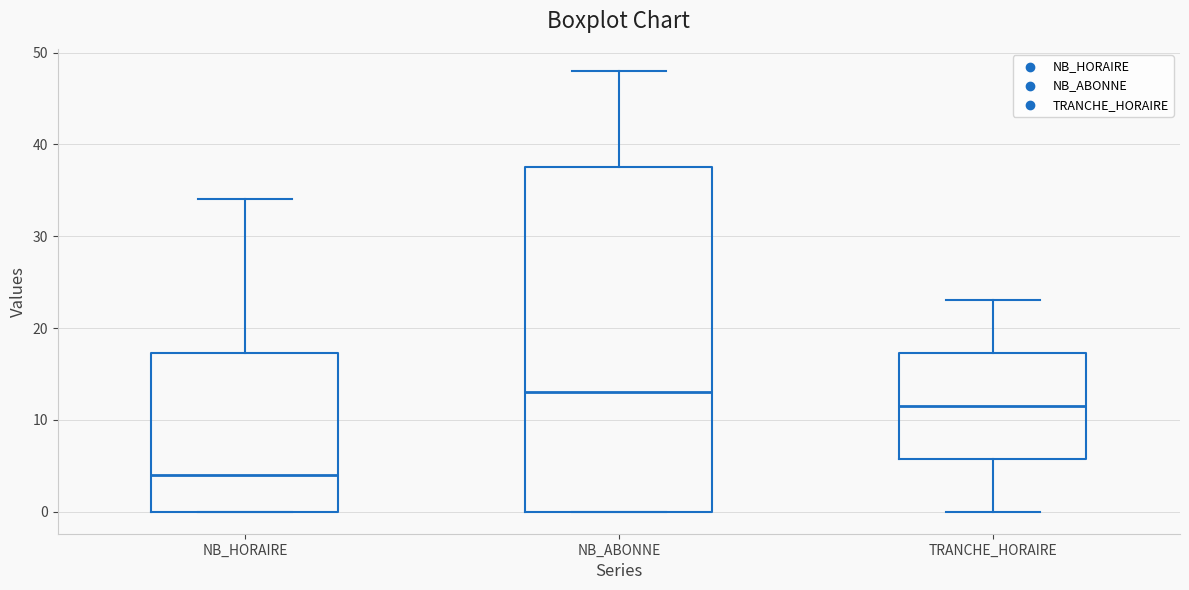

Where is the lower edge of the box for NB_HORAIRE on the y-axis? The values are not printed on the chart, so give them approximately, as read against the axis.

0